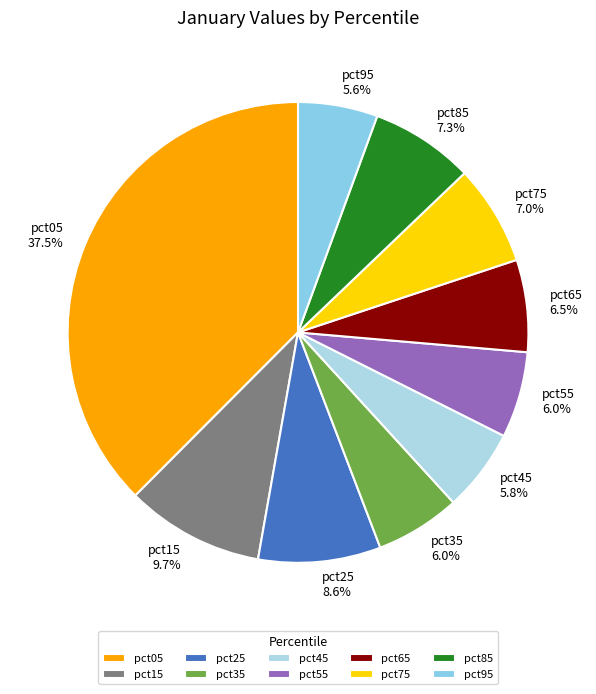

Is it true that pct85 is 1% of the pie?

False